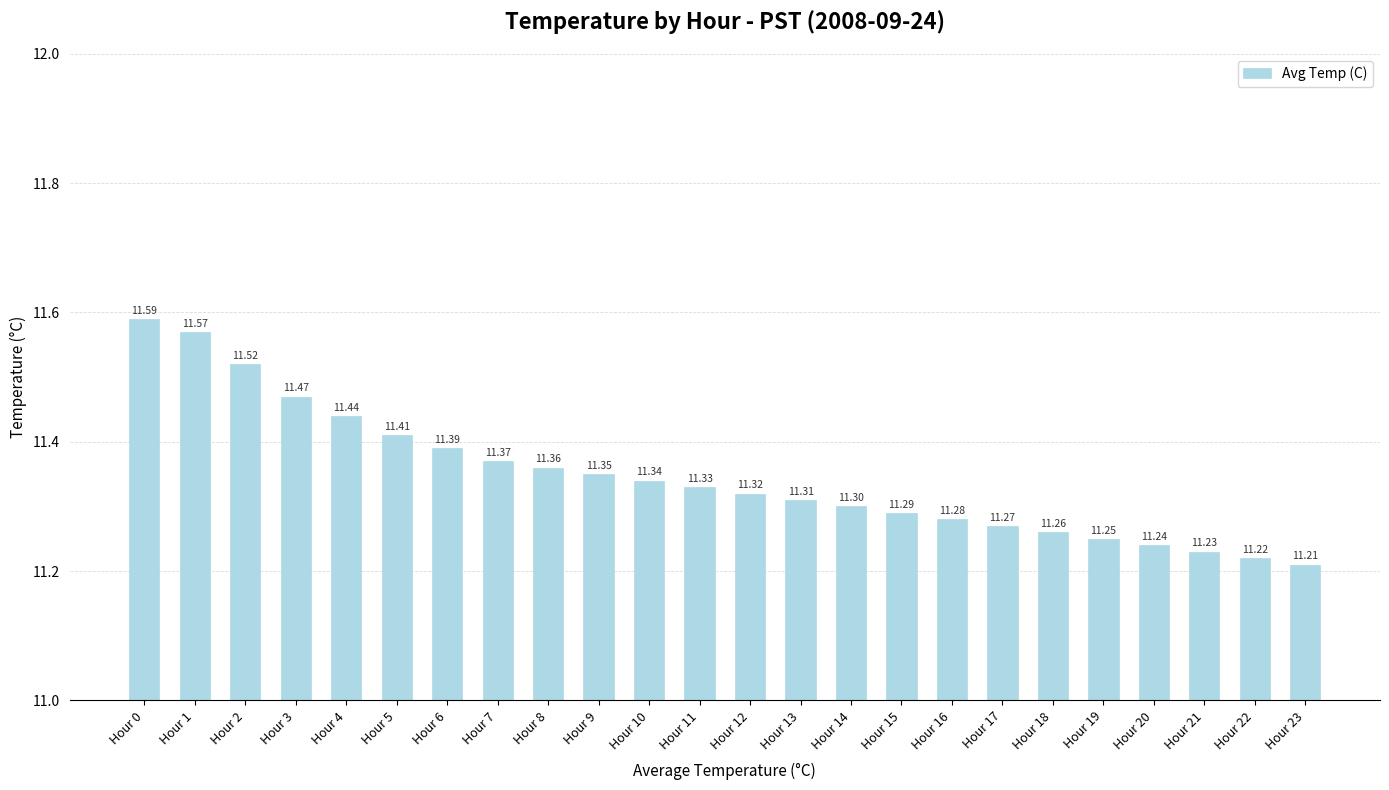

What is the change in value from Hour 10 to Hour 18?

-0.1